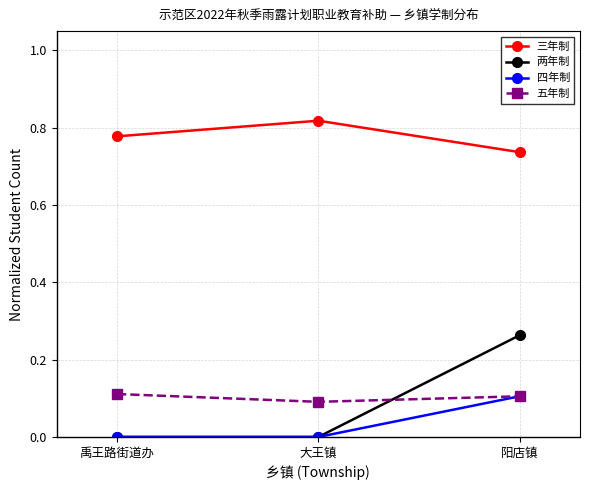

Rank the categories by 三年制 value from lowest to highest.

阳店镇, 禹王路街道办, 大王镇